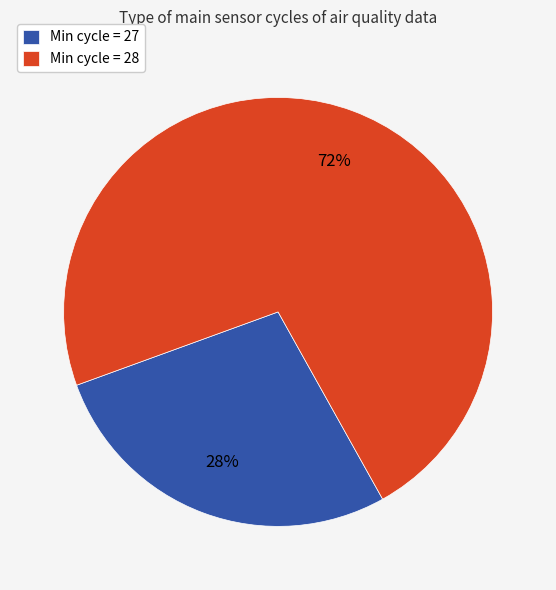

Do Min cycle = 27 and Min cycle = 28 together represent more than half of the pie?

Yes